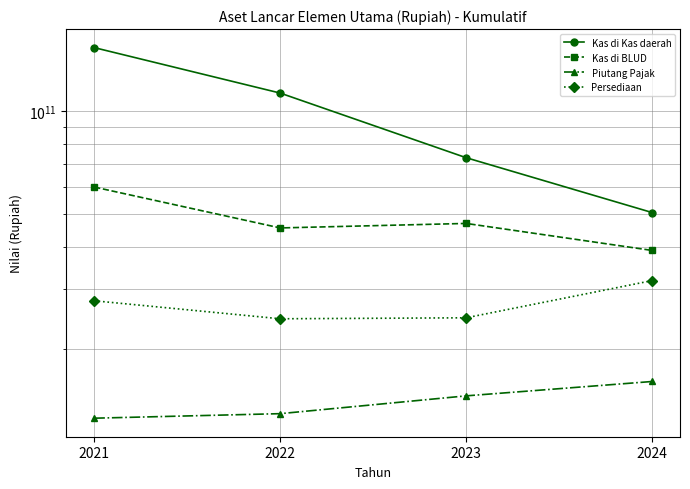

The value of Kas di Kas daerah at 2023 is 73090220635.1. True or false?

True